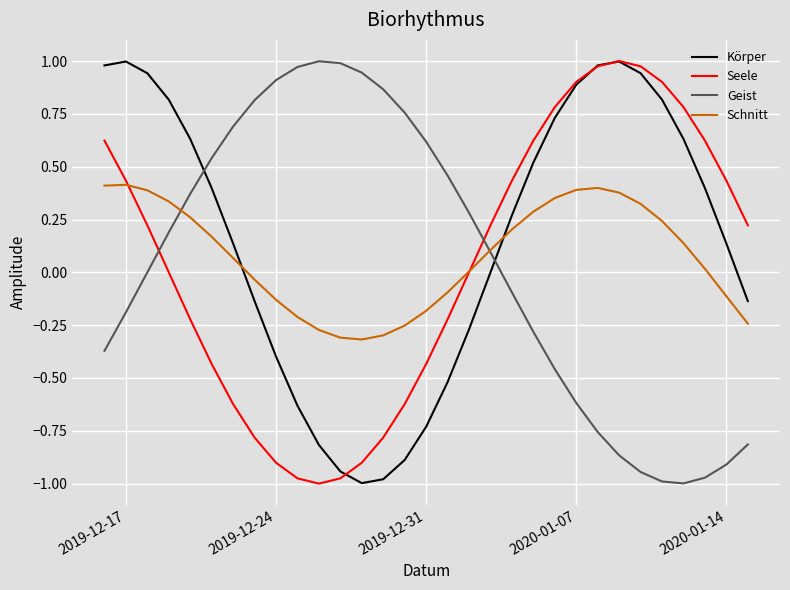

How many intersections are there between Geist and Körper?

2